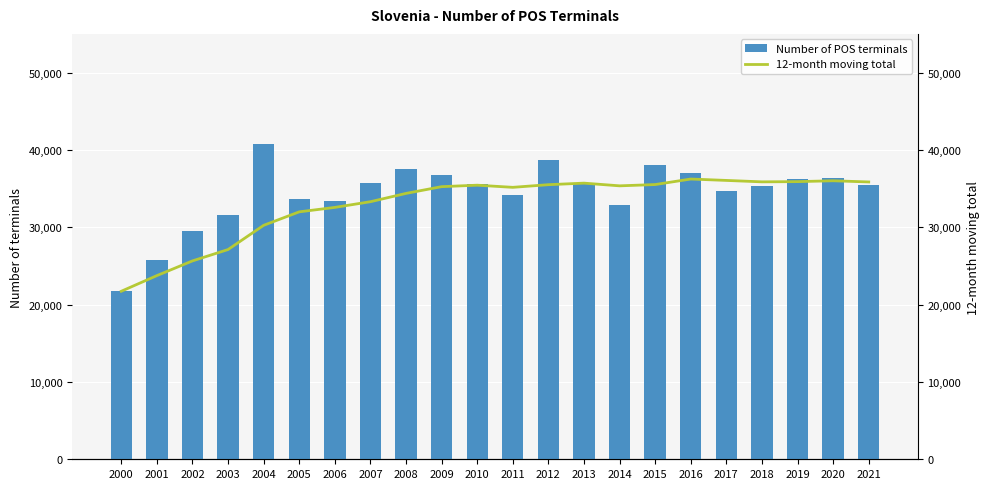

What is the approximate value of Number of POS terminals at 2005?

33710